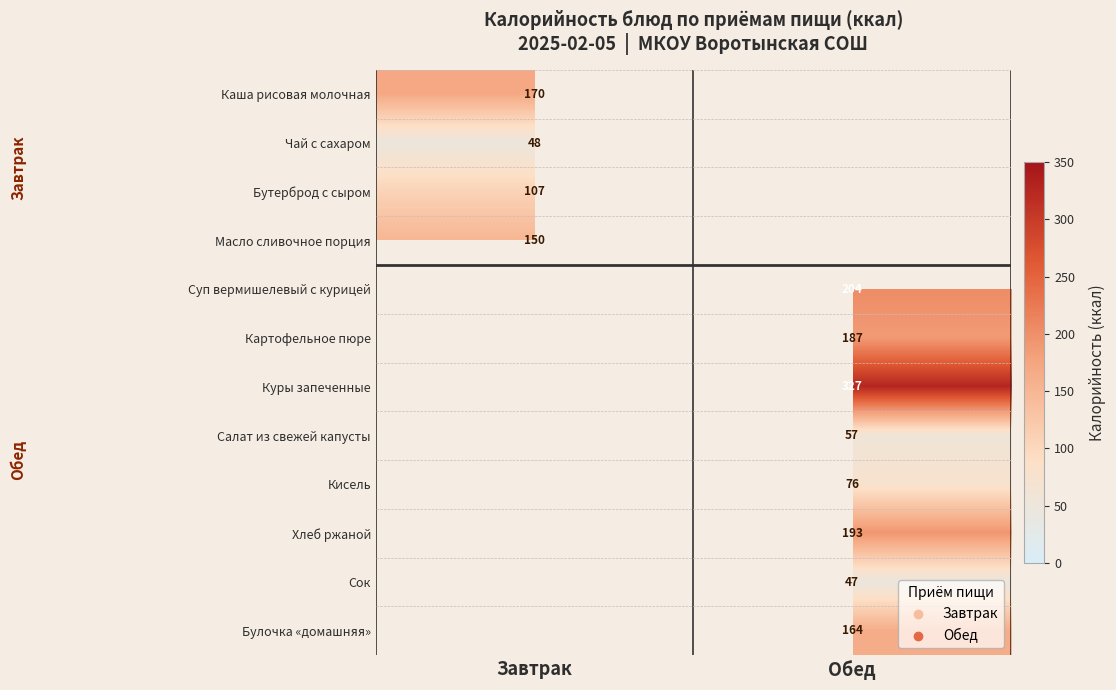

Is it true that Куры запеченные equals 83.2 at Обед?

False